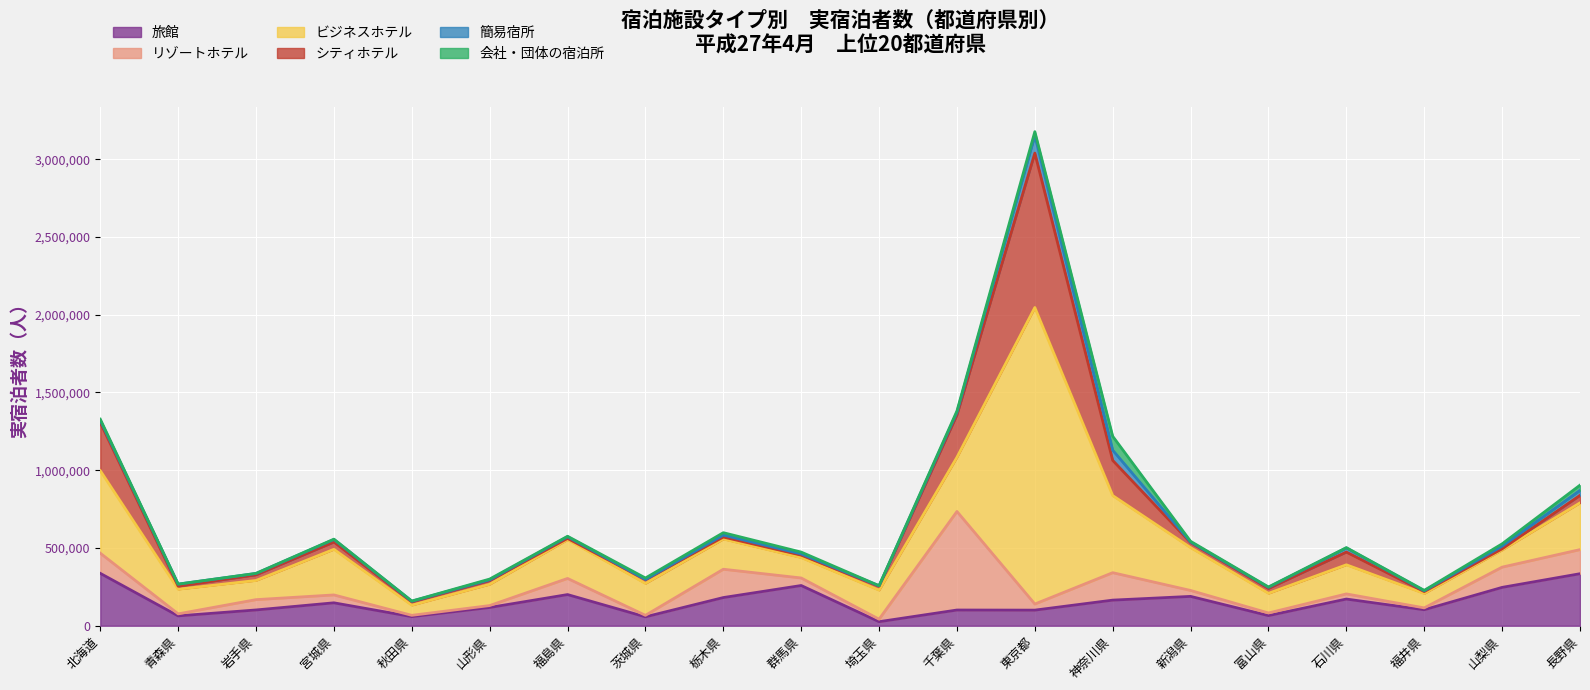

Which series has the largest total across all categories?

ビジネスホテル